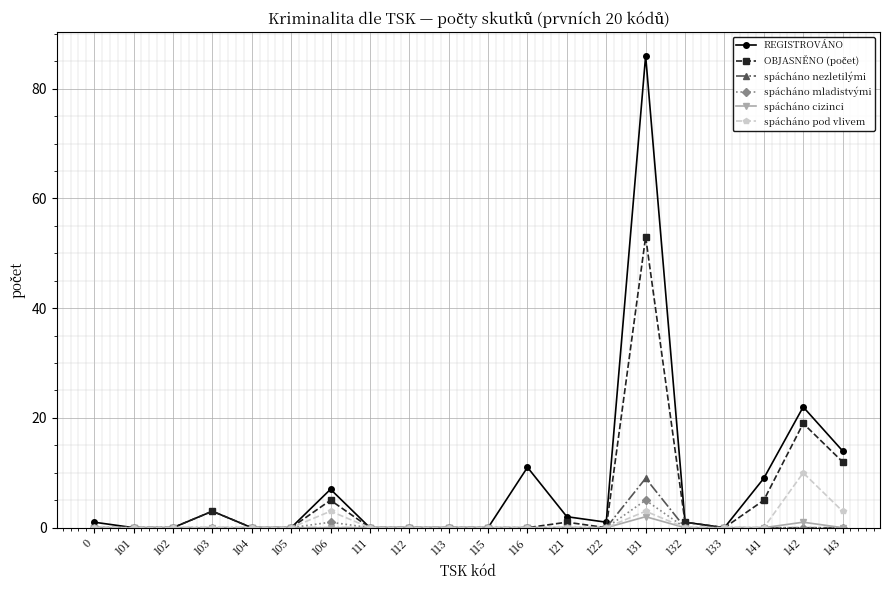

What is the greatest value displayed?

86